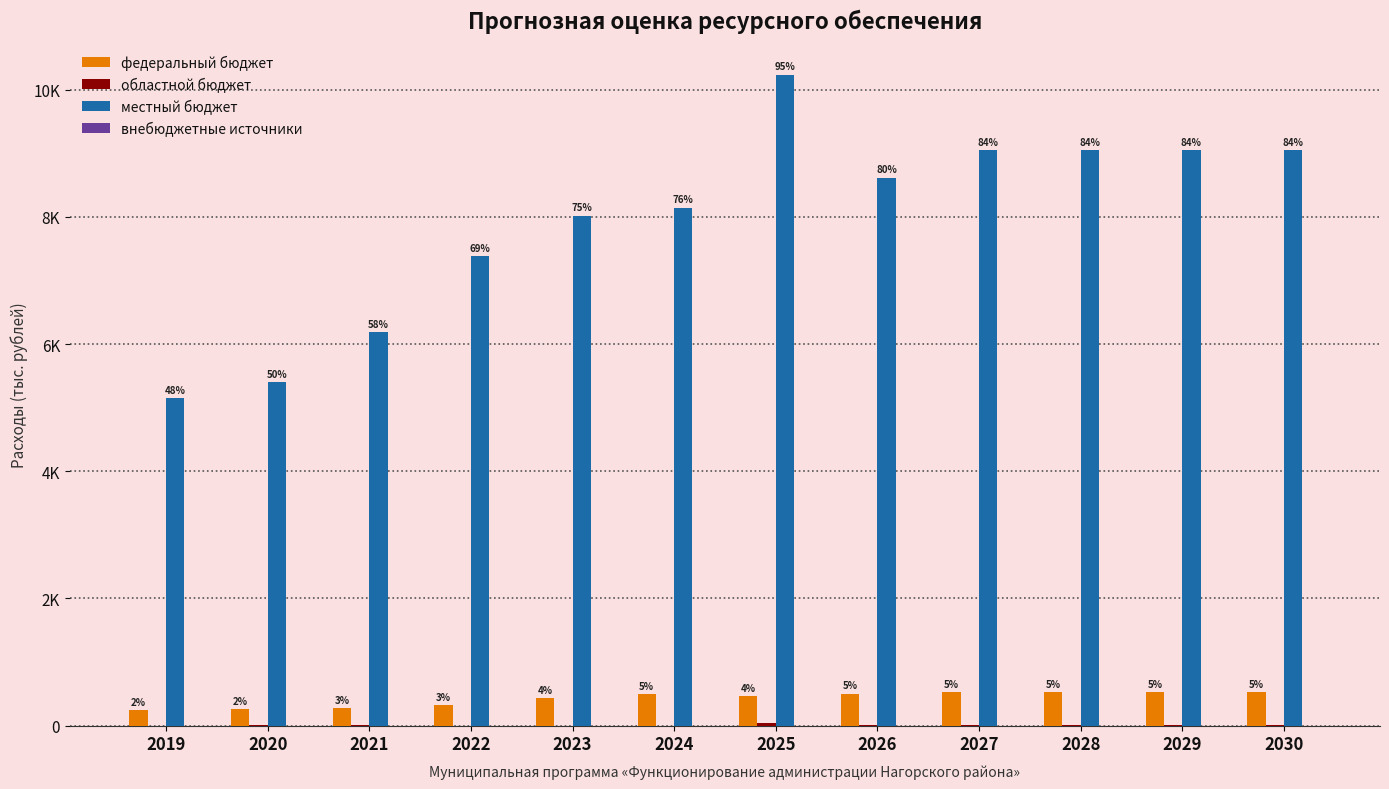

What is the greatest value displayed?

10235.1